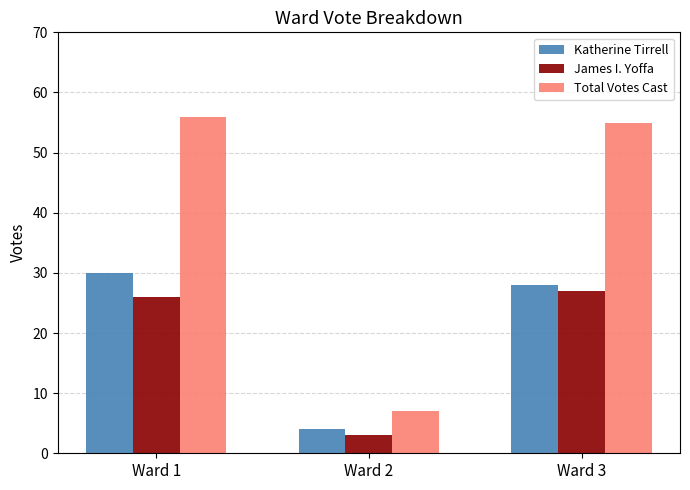

What is the difference between the Katherine Tirrell values at Ward 3 and Ward 2?

24